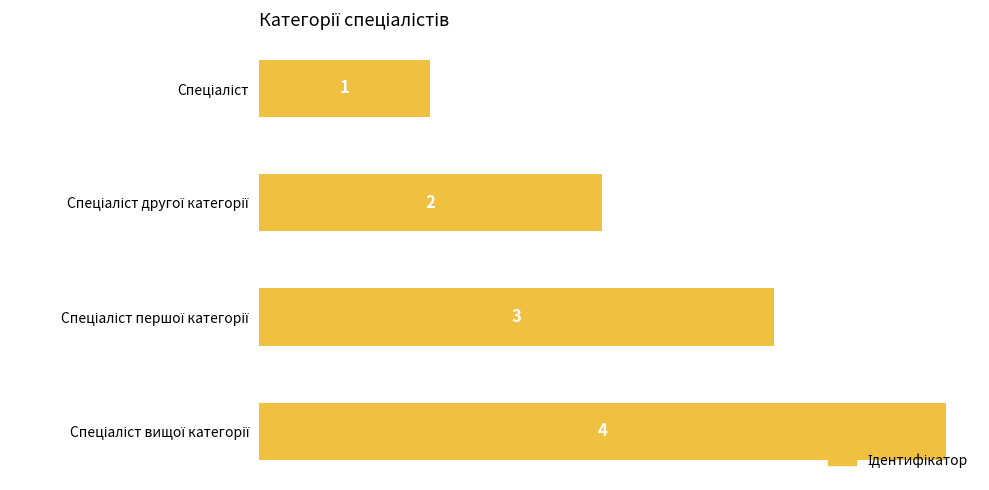

What is the value of the 4th bar from the top?

4